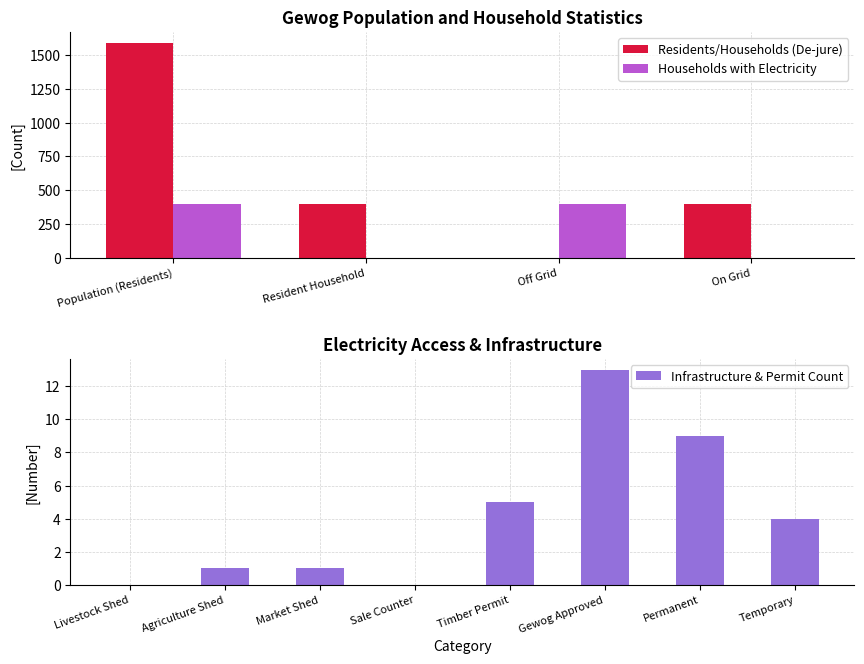

What is the difference between the second highest and minimum values in the Residents/Households (De-jure) series?

397